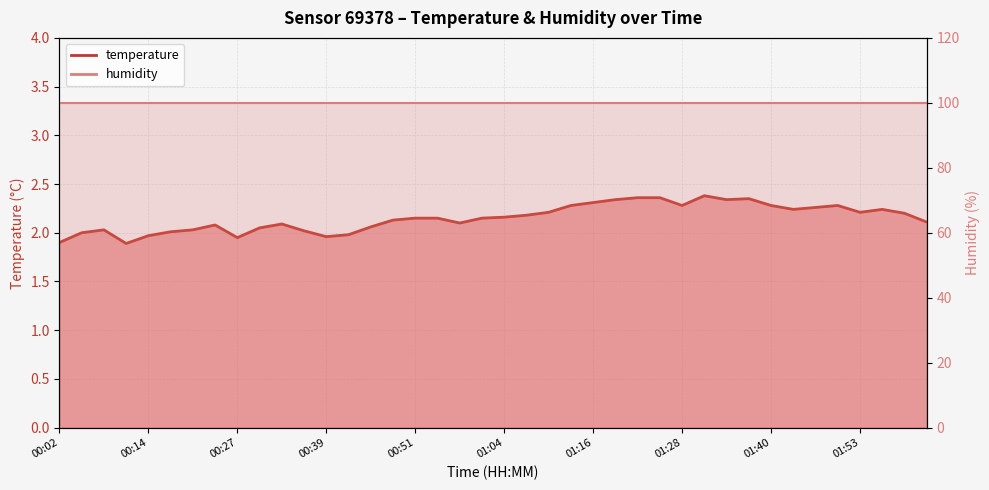

Is it true that the value at 01:19 is 2.3?

True